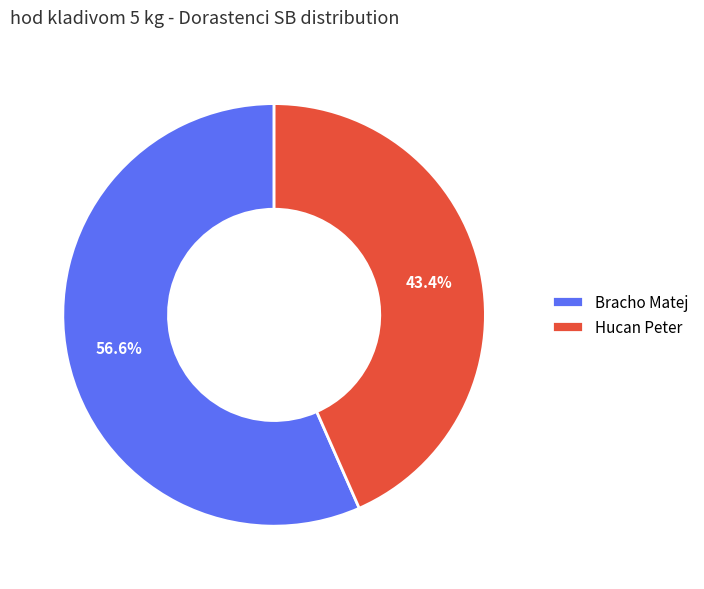

Between Bracho Matej and Hucan Peter, which is larger?

Bracho Matej